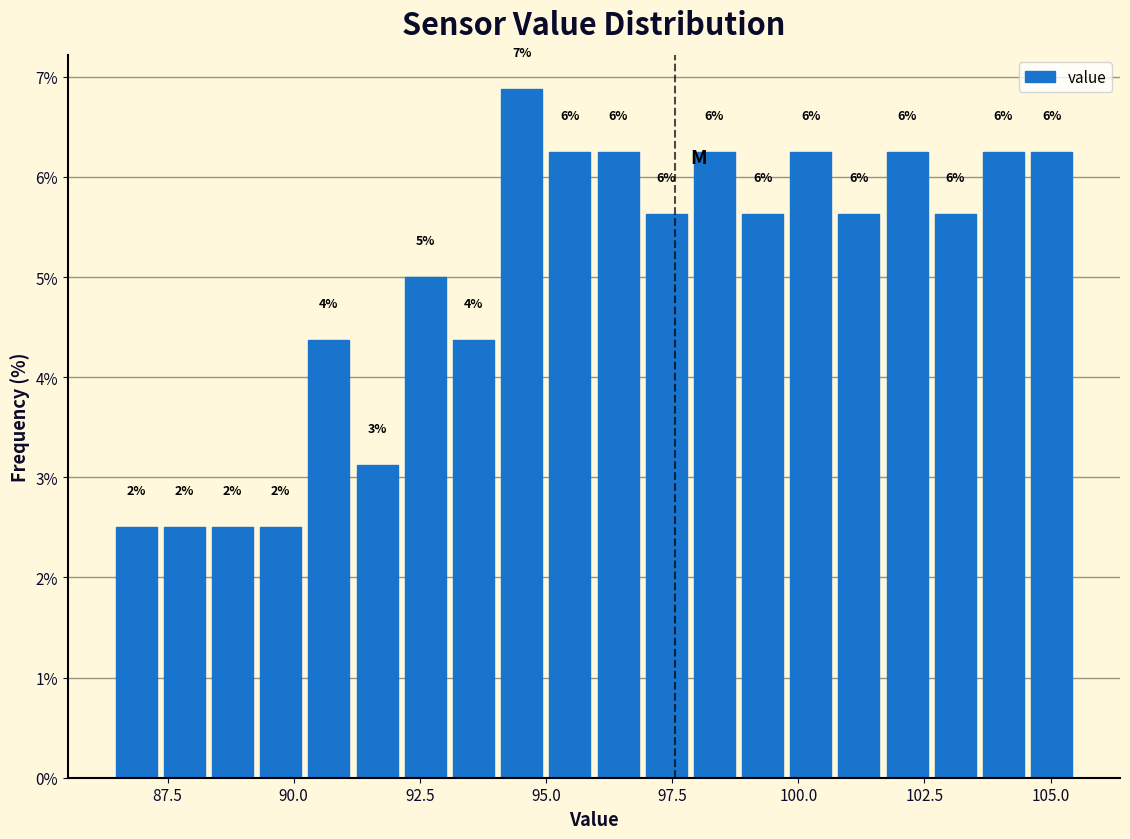

Read against the x-axis, roughly where is the centre of the tallest bar?

94.5